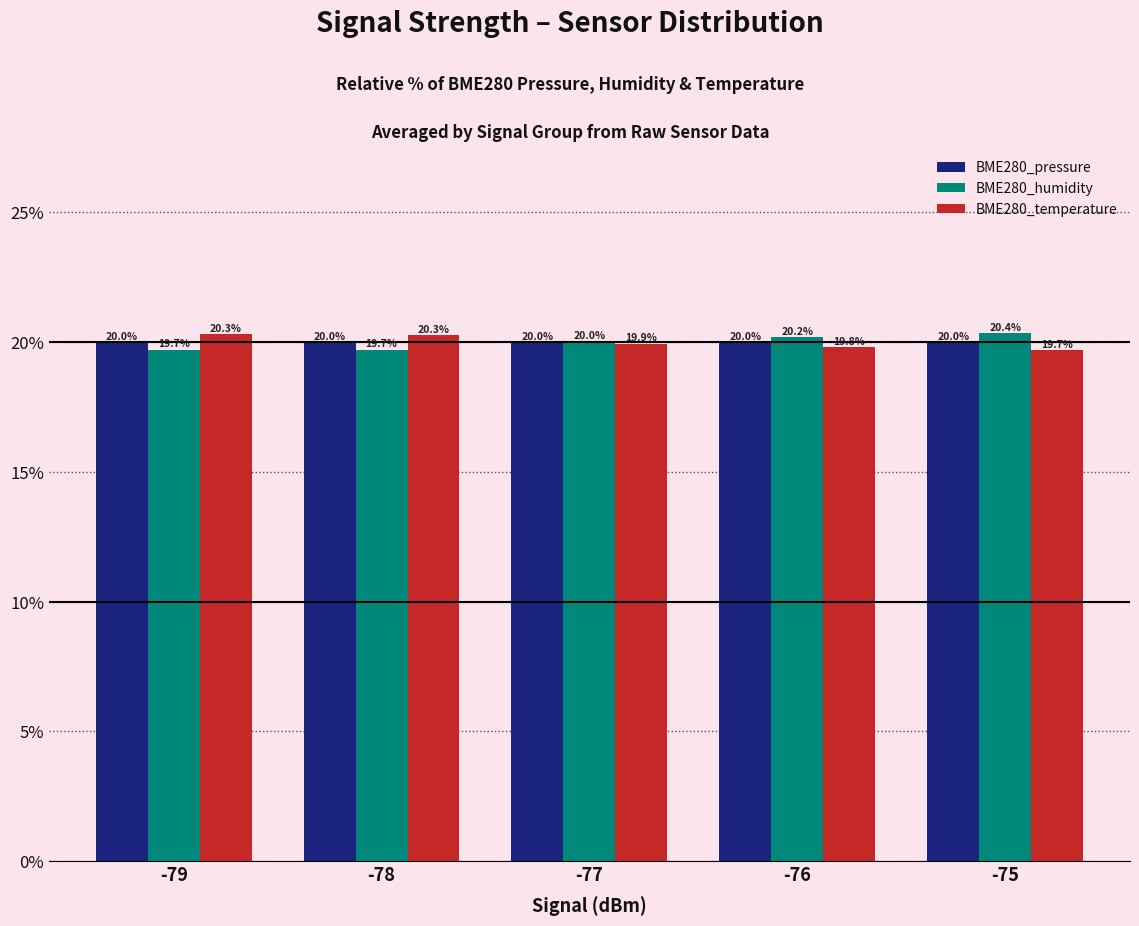

Reading left to right, list all the values displayed in this chart.

BME280_pressure: -79=20.0	-78=20.0	-77=20.0	-76=20.0	-75=20.0
BME280_humidity: -79=19.7	-78=19.7	-77=20.0	-76=20.2	-75=20.4
BME280_temperature: -79=20.3	-78=20.3	-77=19.9	-76=19.8	-75=19.7